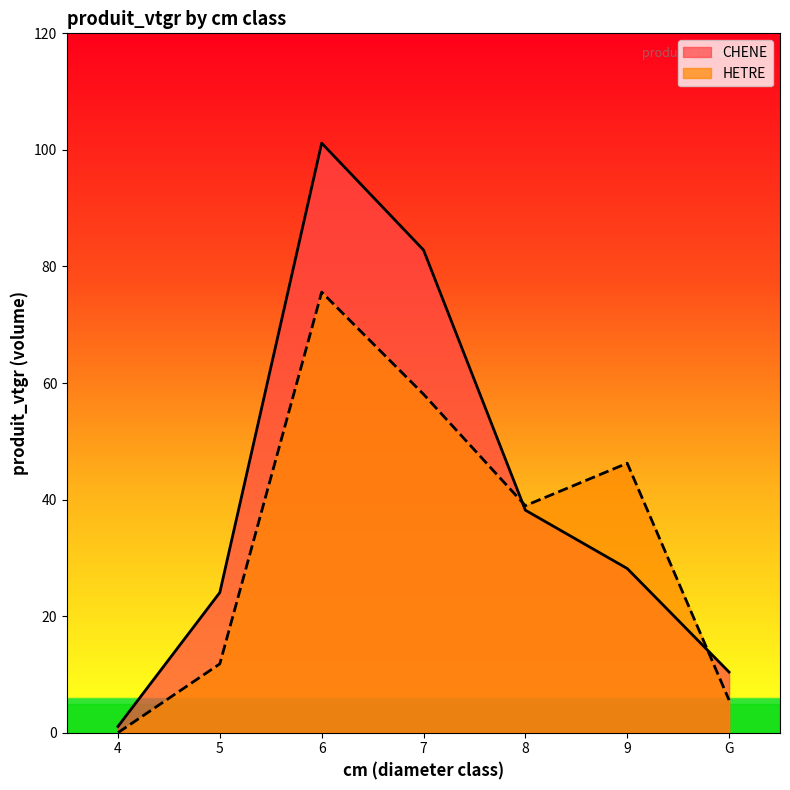

Where is the first local maximum for HETRE?

6